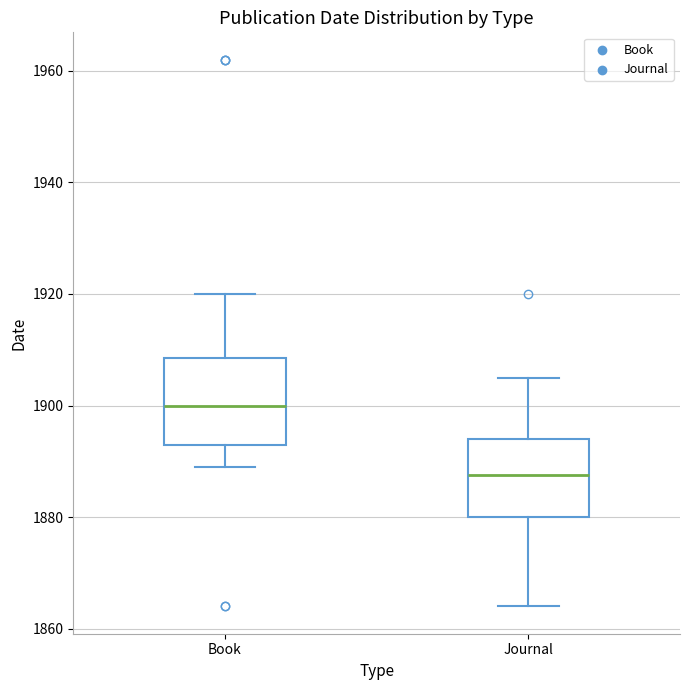

Which box's median line is the highest?

Book